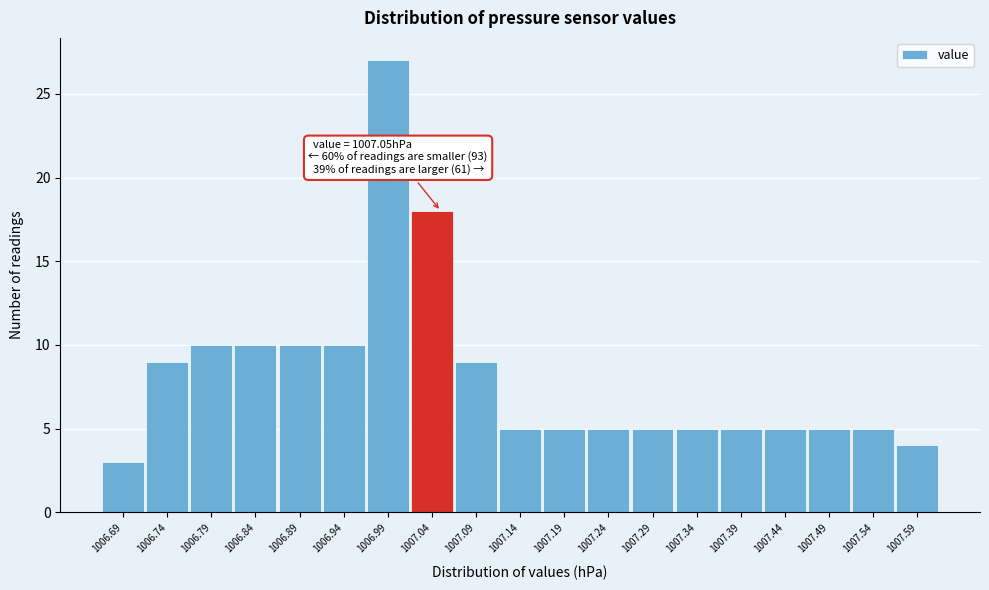

Which range on the x-axis has the tallest bar?

1006.965 to 1007.015